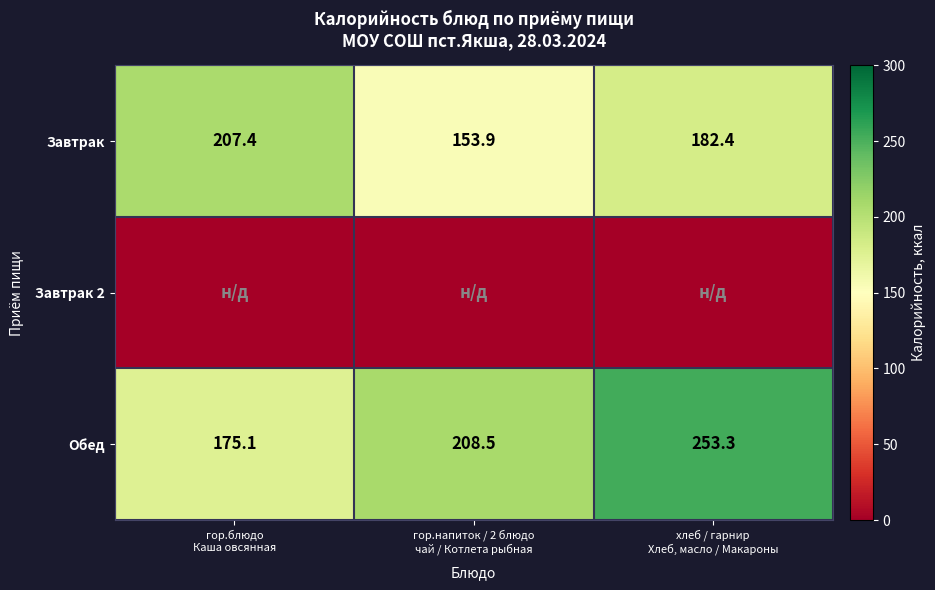

What is the sum of the Завтрак values at гор.напиток / 2 блюдо чай / Котлета рыбная and гор.блюдо Каша овсянная?

361.3